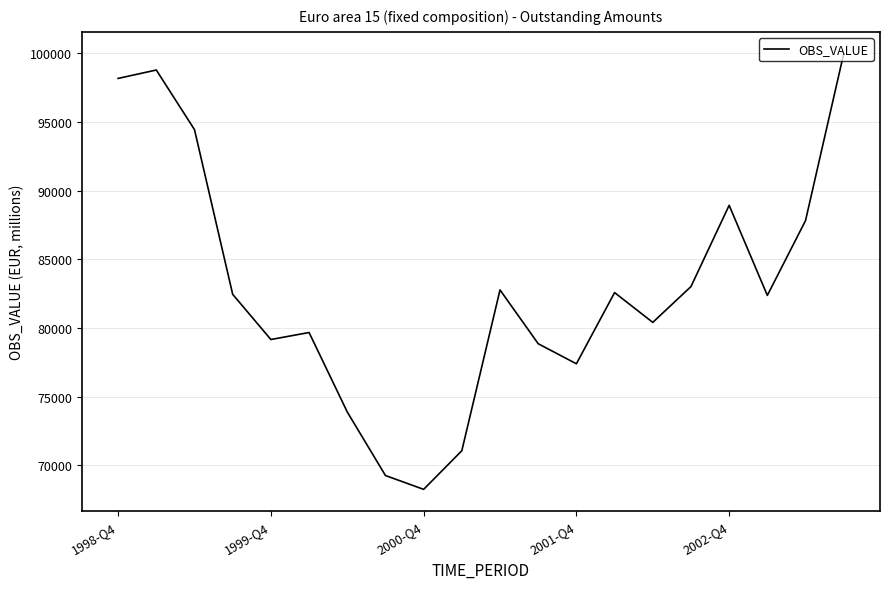

What is the greatest value displayed?

99968.5